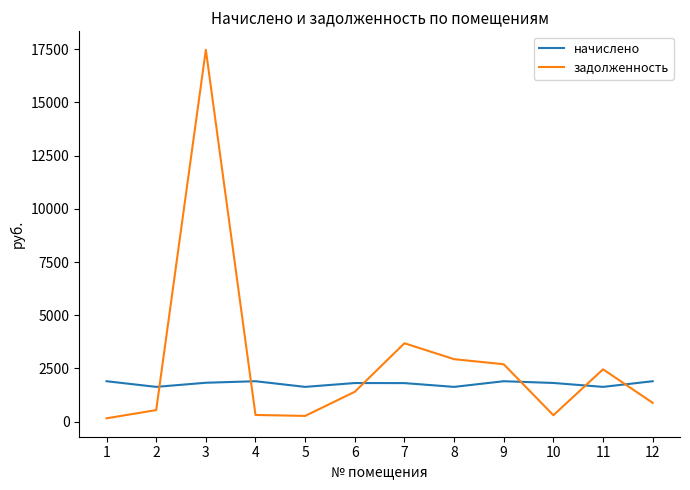

The value of начислено at 6 is 1816.7. True or false?

True